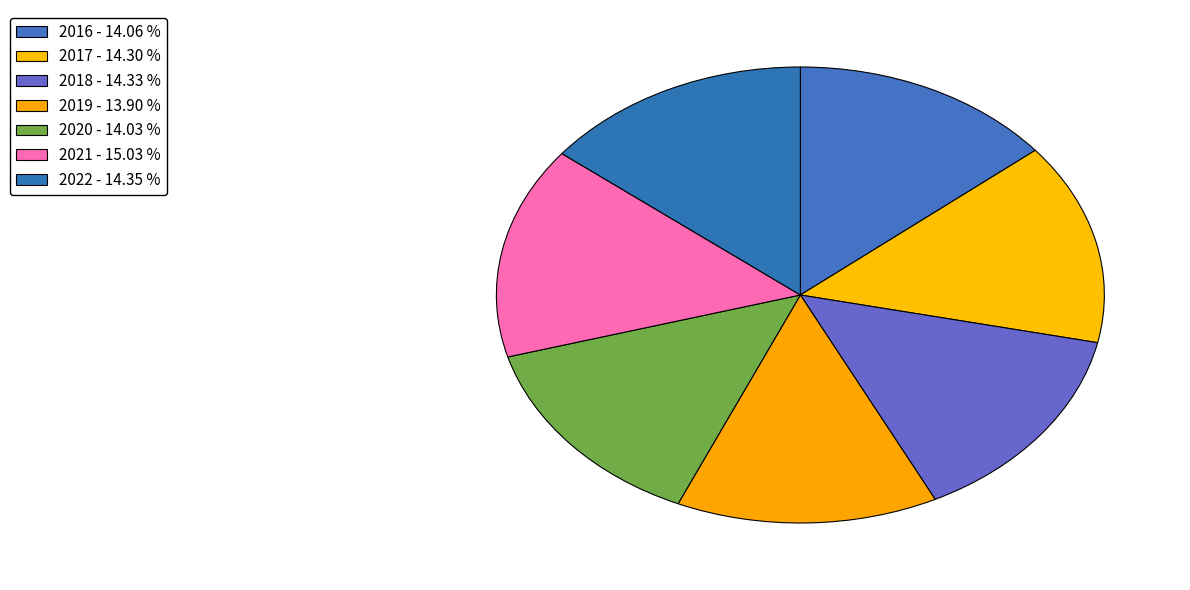

True or false: 2020 accounts for 14% of the total.

True